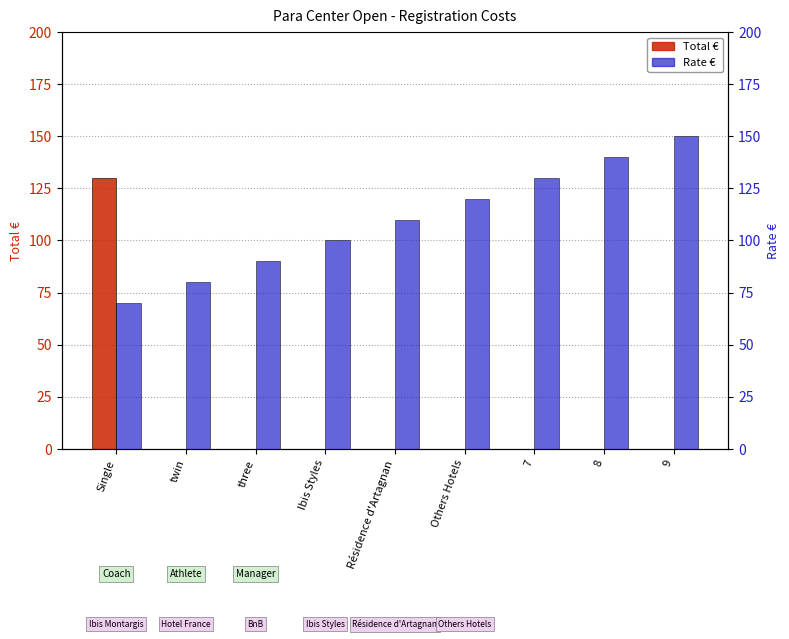

List the series in order of their peak value, lowest first.

Total €, Rate €